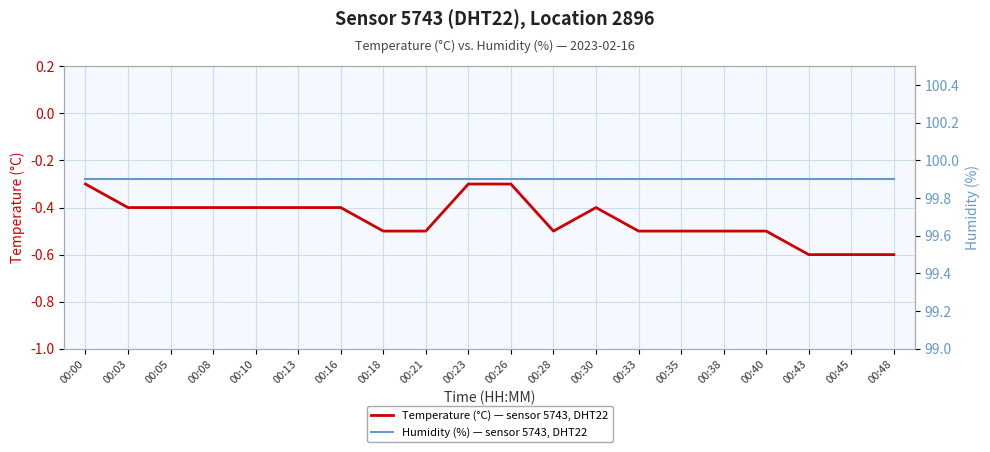

Reading left to right, what are all the values shown in this chart?

Temperature (°C) — sensor 5743, DHT22: 00:00=-0.3	00:03=-0.4	00:05=-0.4	00:08=-0.4	00:10=-0.4	00:13=-0.4	00:16=-0.4	00:18=-0.5	00:21=-0.5	00:23=-0.3	00:26=-0.3	00:28=-0.5	00:30=-0.4	00:33=-0.5	00:35=-0.5	00:38=-0.5	00:40=-0.5	00:43=-0.6	00:45=-0.6	00:48=-0.6
Humidity (%) — sensor 5743, DHT22: 00:00=99.9	00:03=99.9	00:05=99.9	00:08=99.9	00:10=99.9	00:13=99.9	00:16=99.9	00:18=99.9	00:21=99.9	00:23=99.9	00:26=99.9	00:28=99.9	00:30=99.9	00:33=99.9	00:35=99.9	00:38=99.9	00:40=99.9	00:43=99.9	00:45=99.9	00:48=99.9